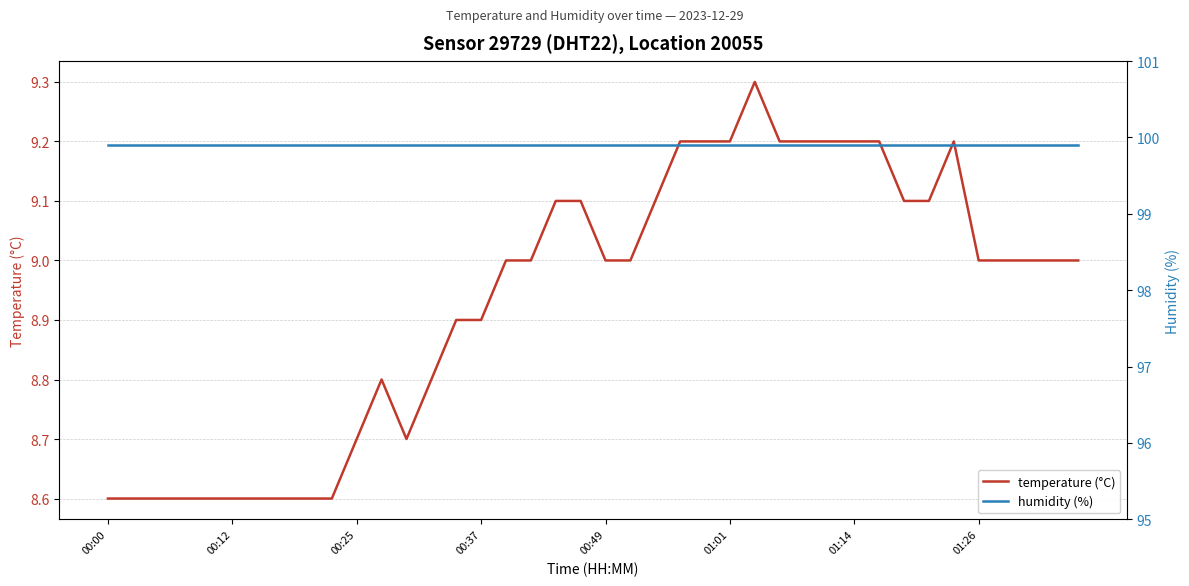

Between 9 and 26, which series saw the biggest shift?

temperature (°C)